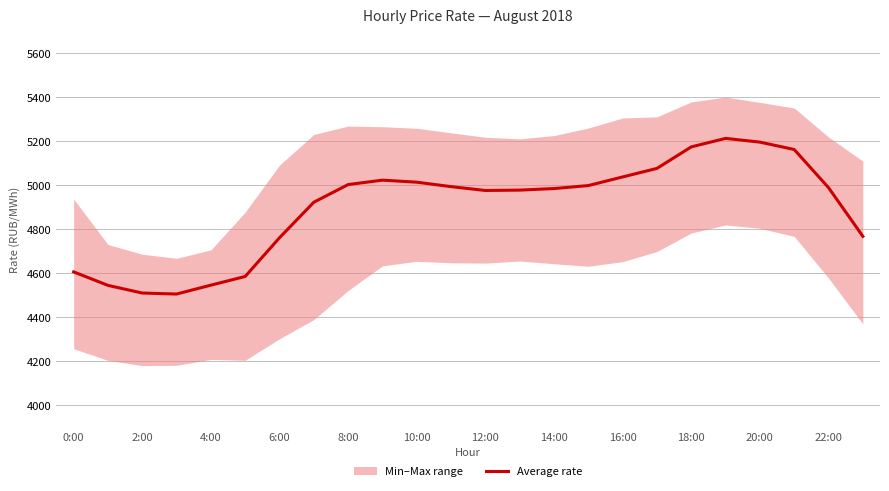

What is the value of the 21st point from the left?

5196.8